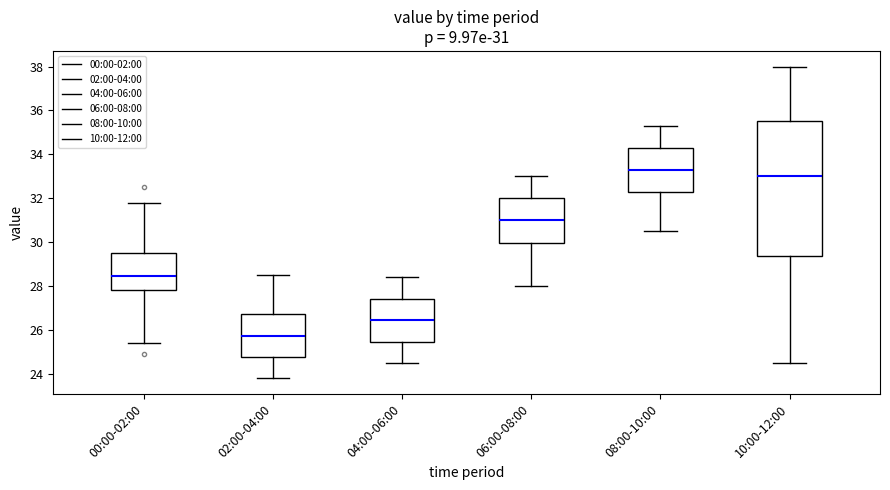

Which box's median line is the highest?

08:00-10:00